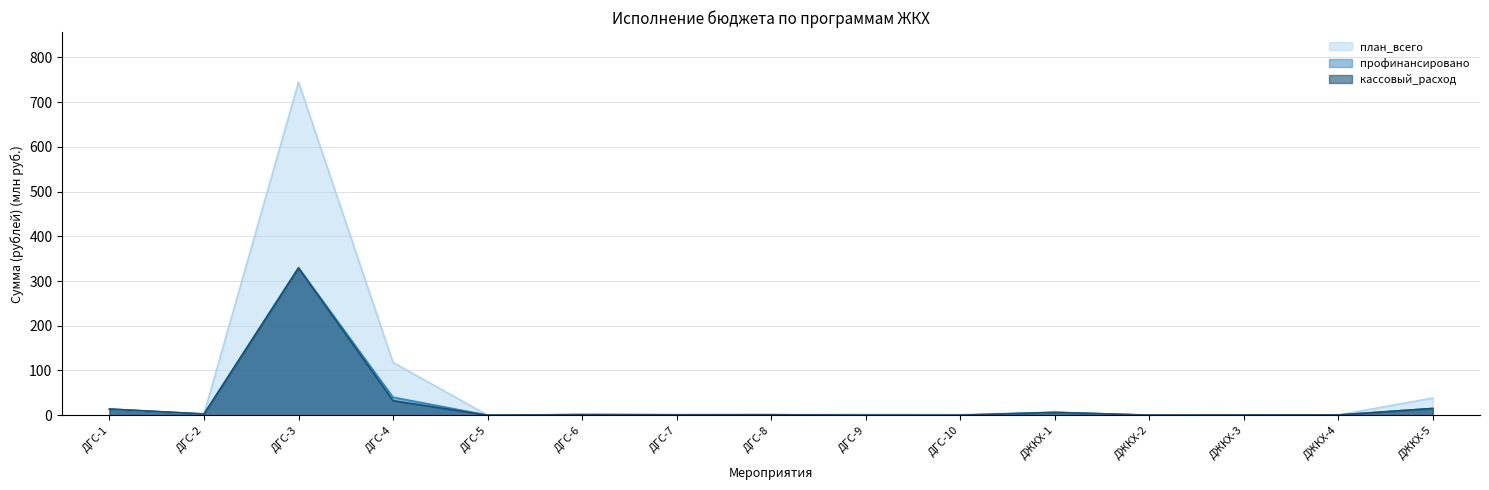

What is the highest value of the профинансировано series?

329.7